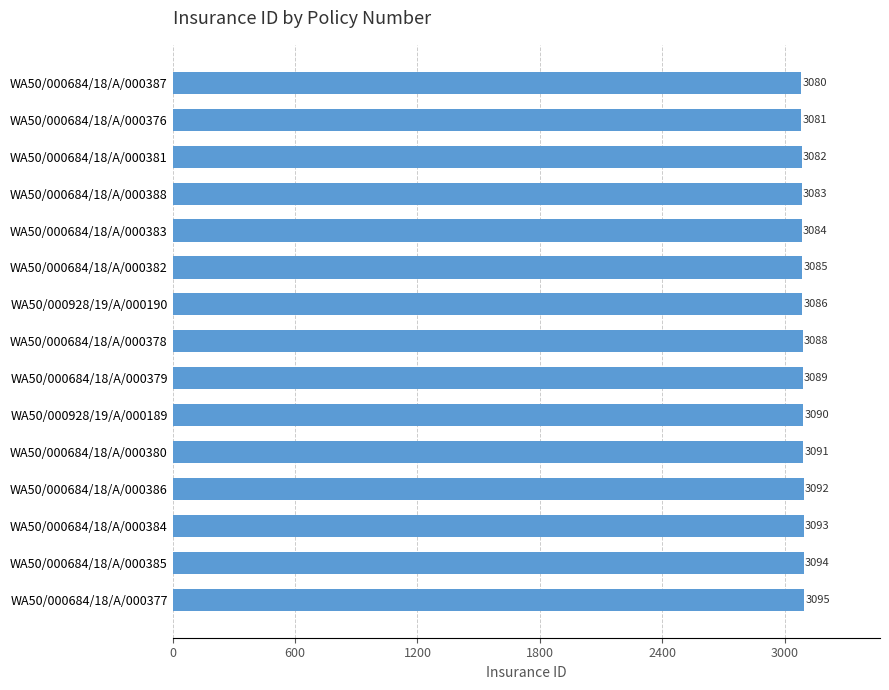

Reading top to bottom, what are all the values shown in this chart?

3080	3081	3082	3083	3084	3085	3086	3088	3089	3090	3091	3092	3093	3094	3095